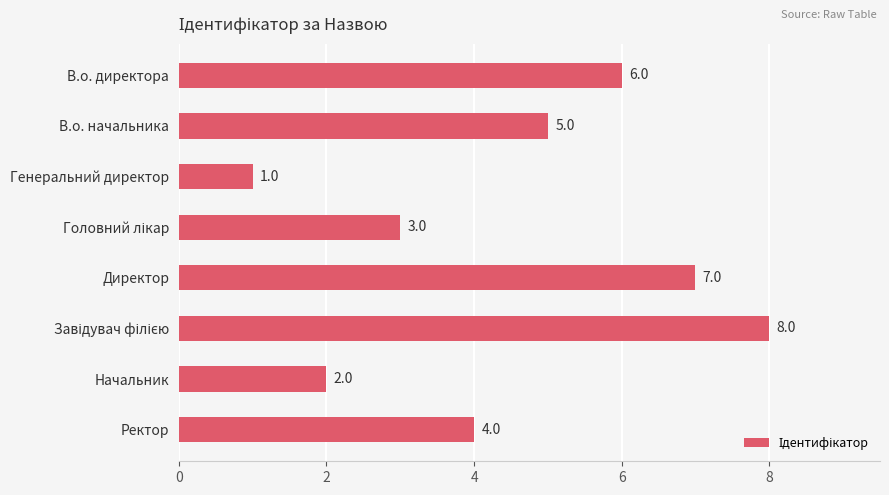

At which label is the value closest to 4?

Ректор